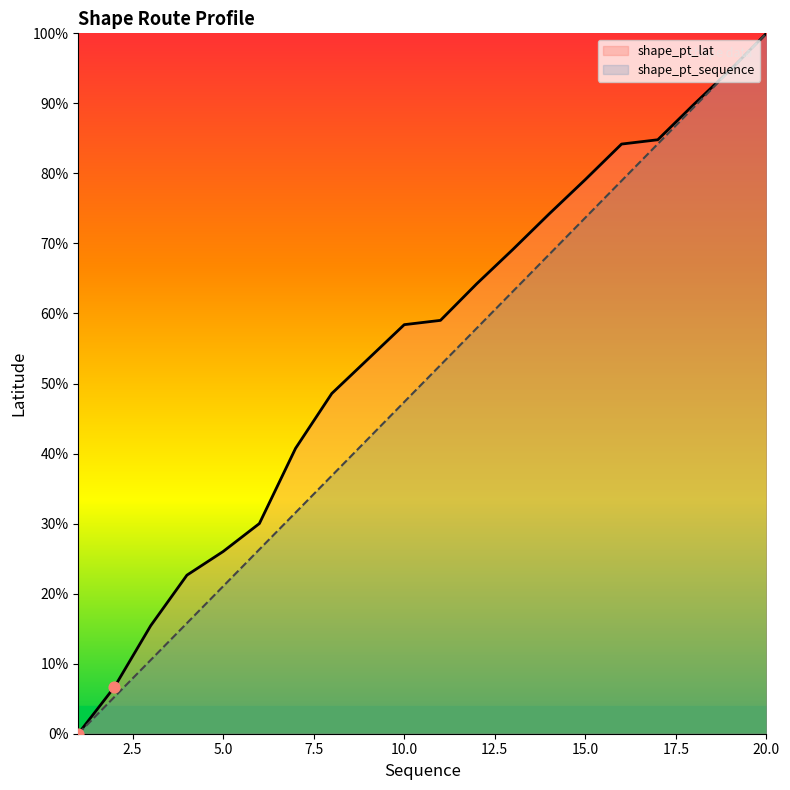

What are all the series names shown in the legend?

shape_pt_lat, shape_pt_sequence